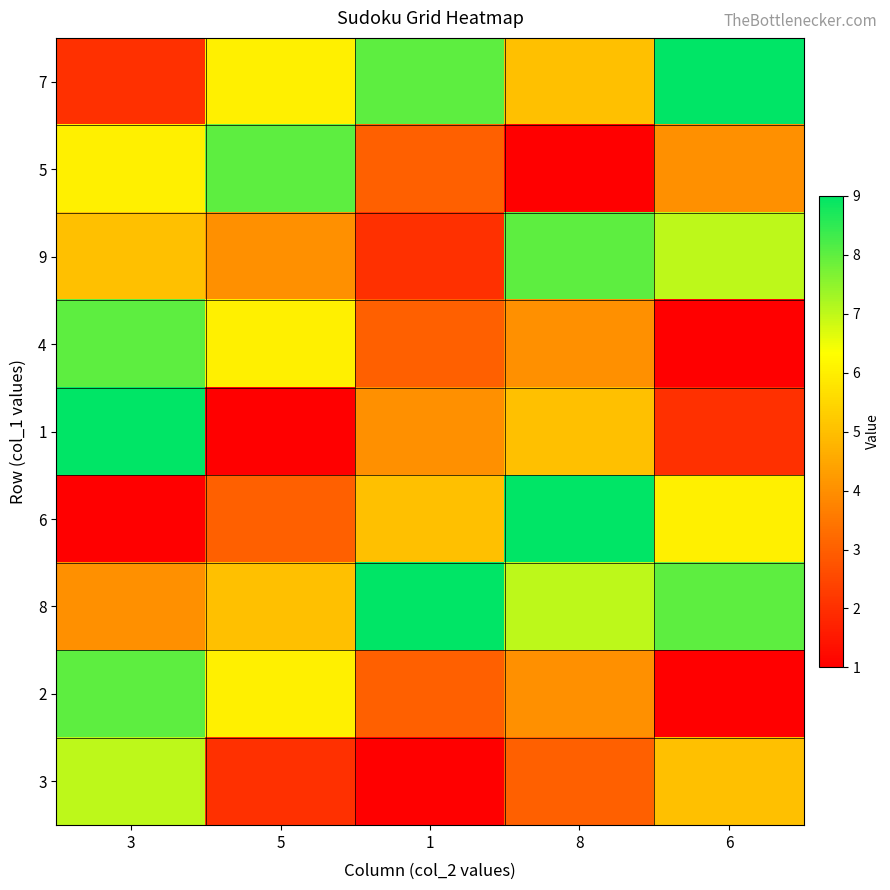

How many series are shown in this chart?

9